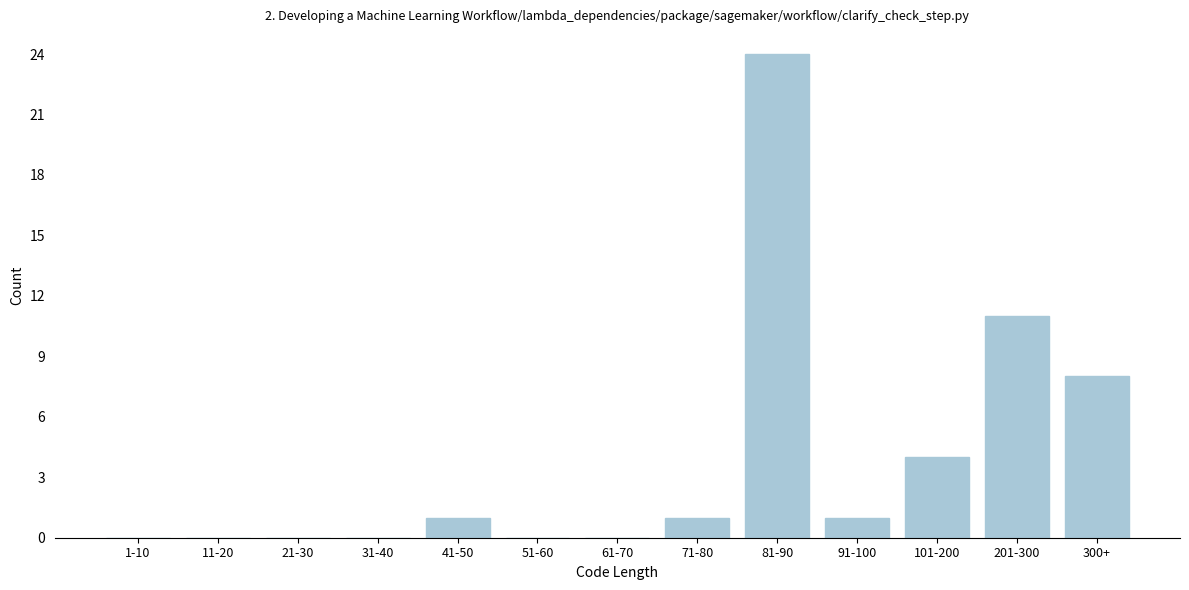

Reading left to right, what are all the values shown in this chart?

1-10=0	11-20=0	21-30=0	31-40=0	41-50=1	51-60=0	61-70=0	71-80=1	81-90=24	91-100=1	101-200=4	201-300=11	300+=8